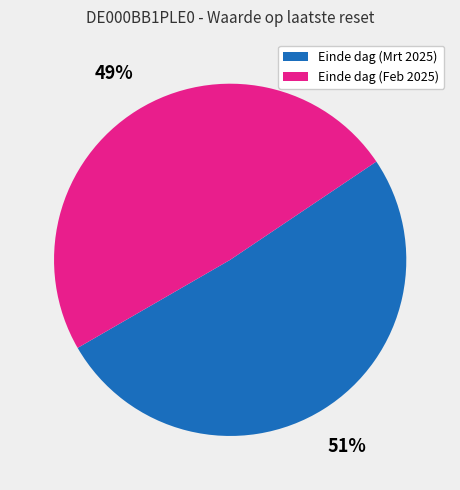

Is there a majority slice in this chart?

Yes